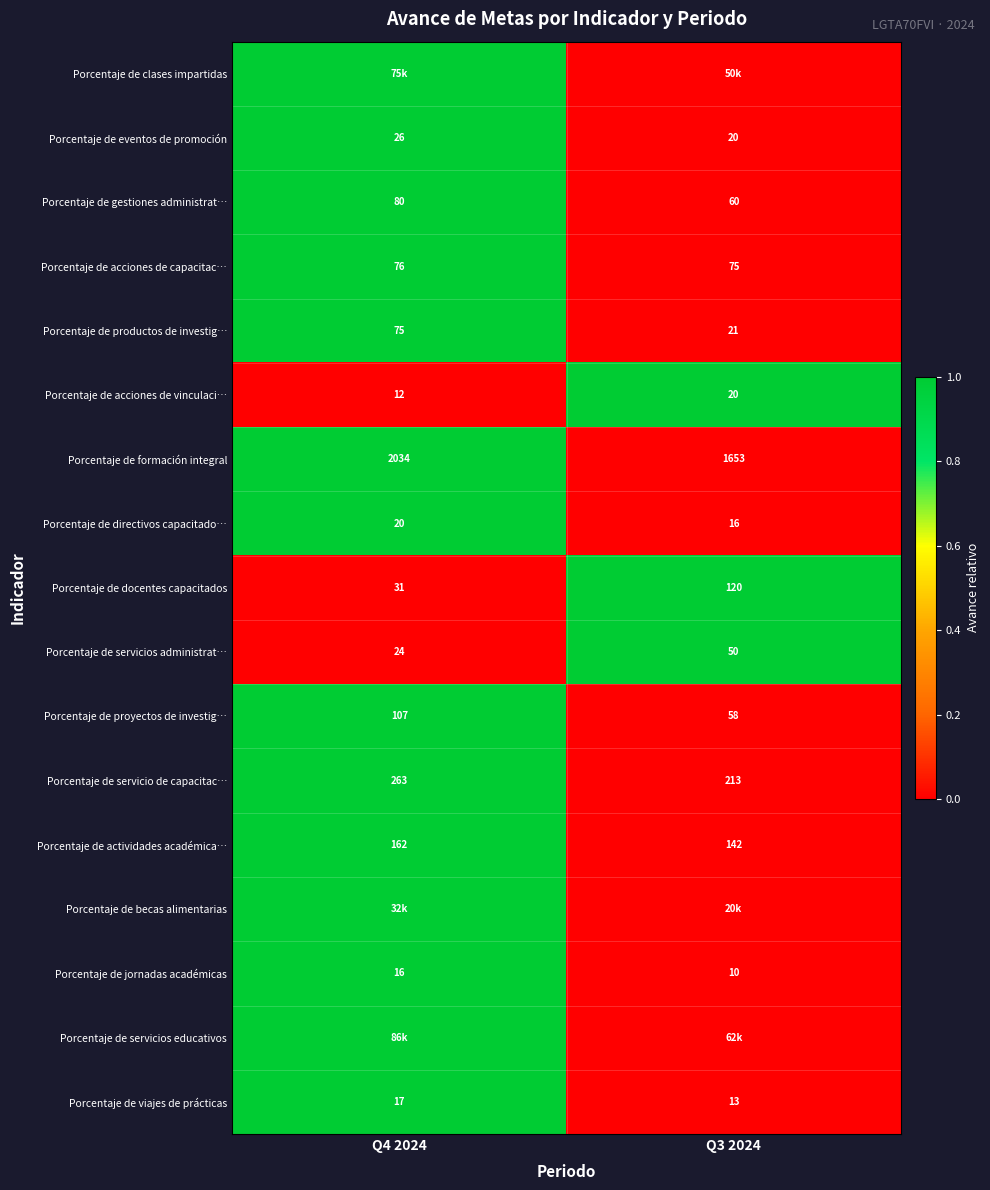

Rank the categories by Porcentaje de actividades académica… value from lowest to highest.

Q3 2024, Q4 2024